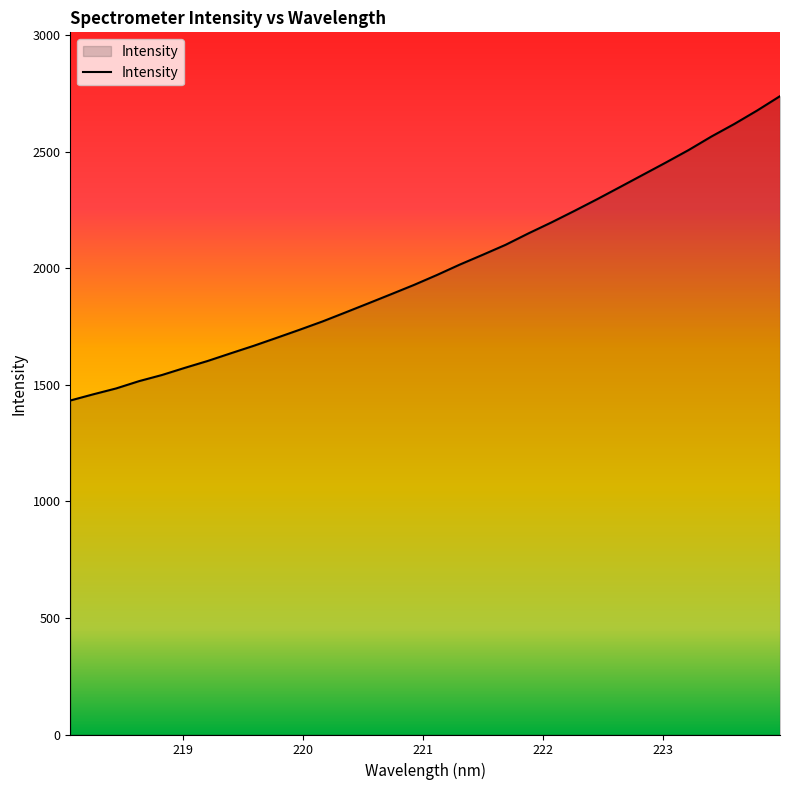

How many lines are shown in the chart?

1